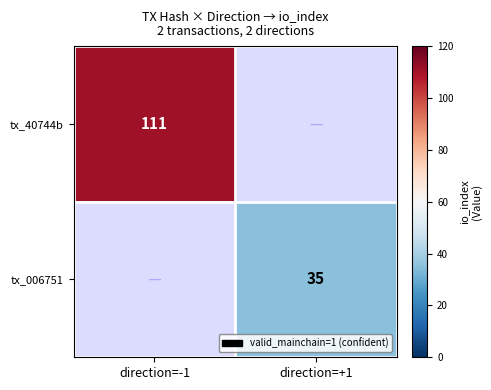

Is the value of tx_40744b at direction=-1 greater than the value of tx_006751 at direction=+1?

Yes